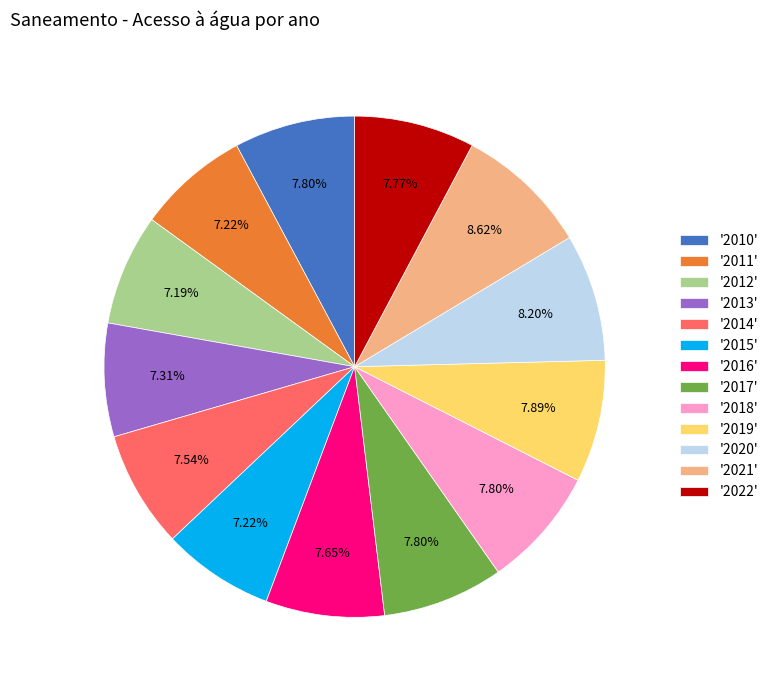

How many segments does this pie chart have?

13